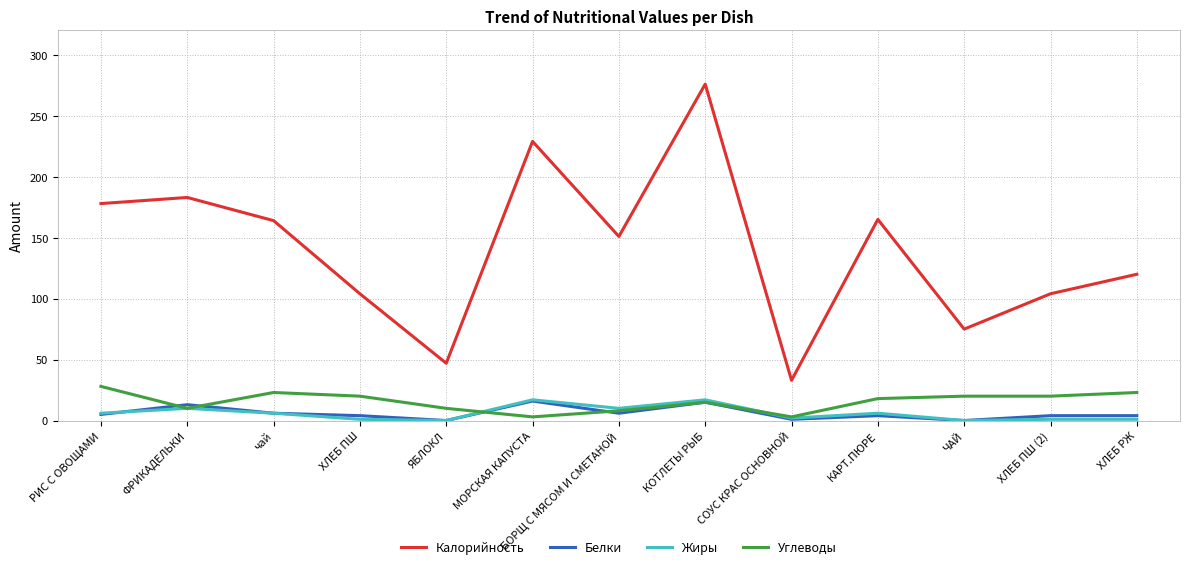

What value does the Жиры series have at ФРИКАДЕЛЬКИ?

10